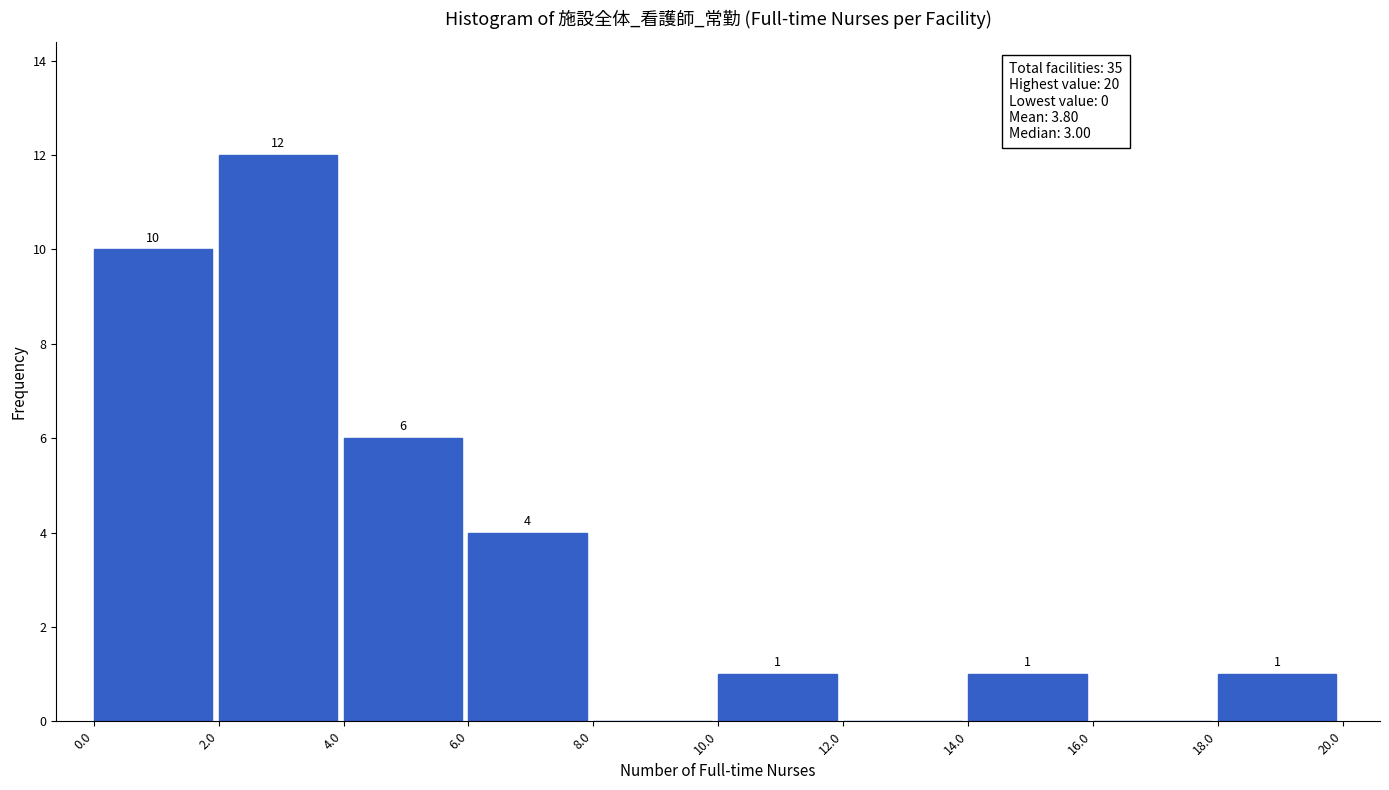

Which range on the x-axis has the tallest bar?

2.0 to 4.0